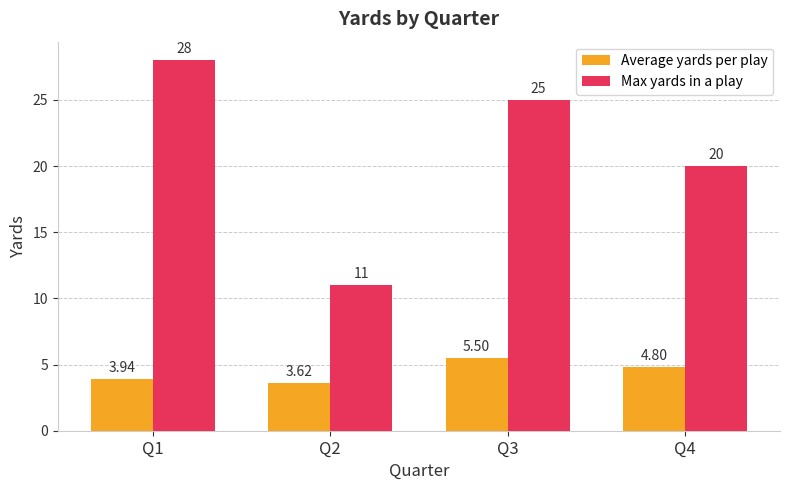

How many data points in Max yards in a play are less than 25?

2